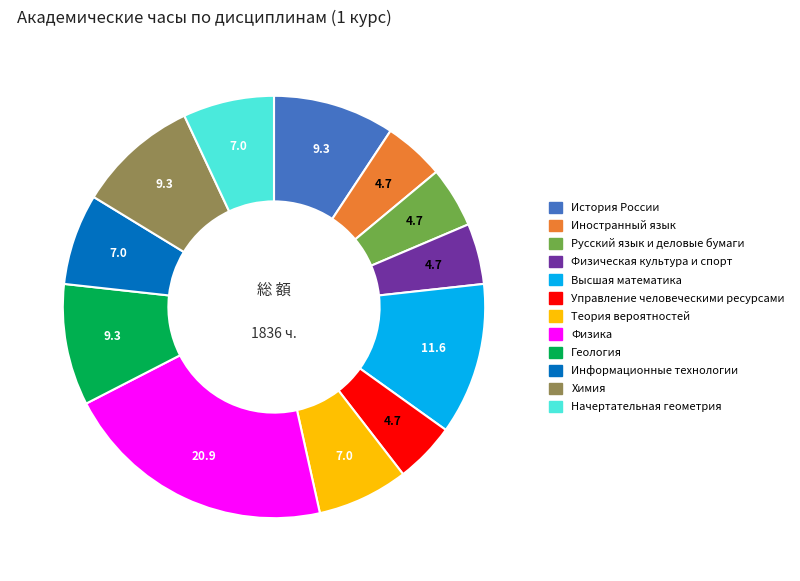

What is the largest slice in the pie chart?

Физика